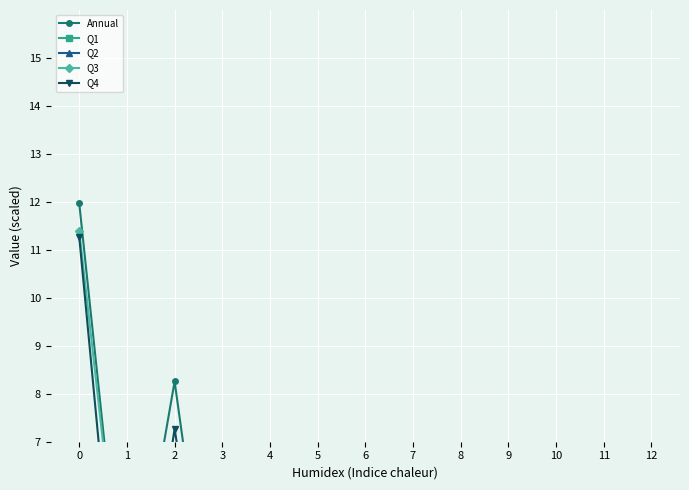

How many intersections are there between Q1 and Q2?

4